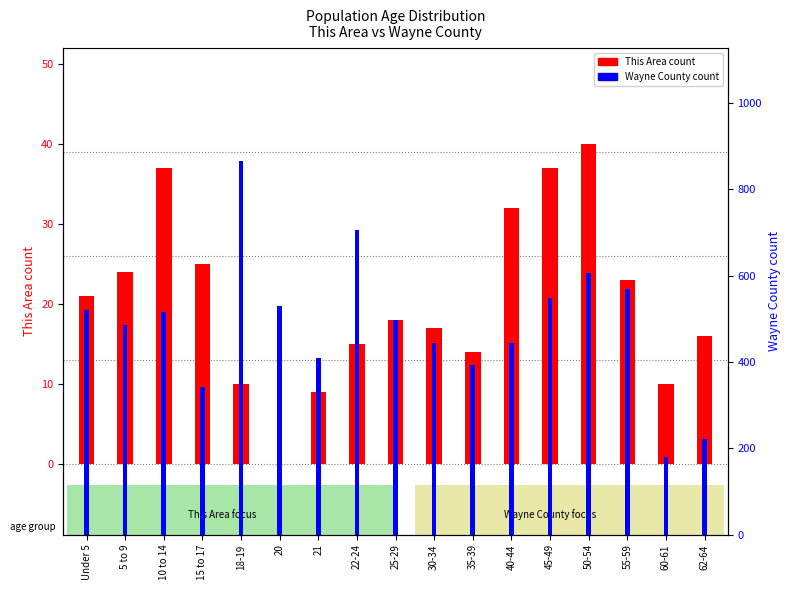

What is the label of the 1st bar from the right?

62-64